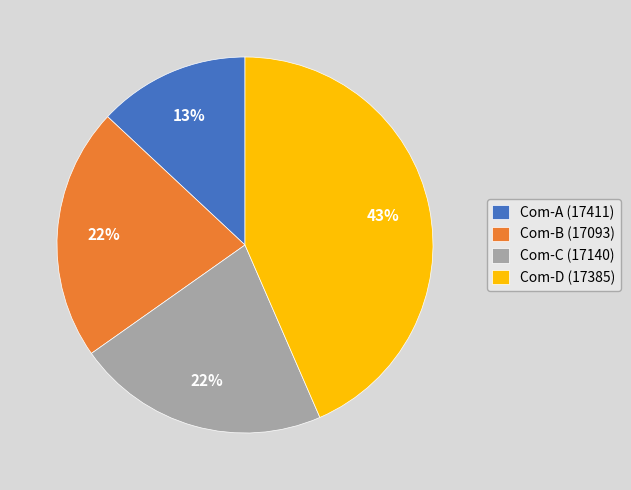

To the nearest percent, what is the difference between the largest and smallest slice percentages?

30%